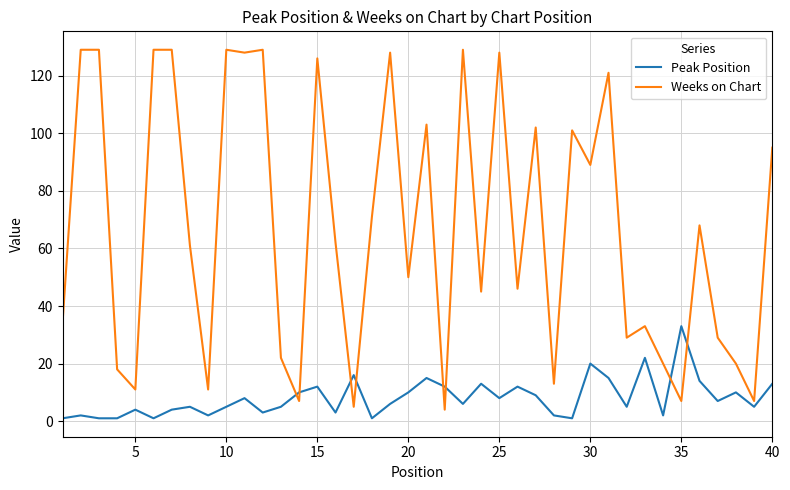

True or false: Weeks on Chart and Peak Position intersect in this chart.

True